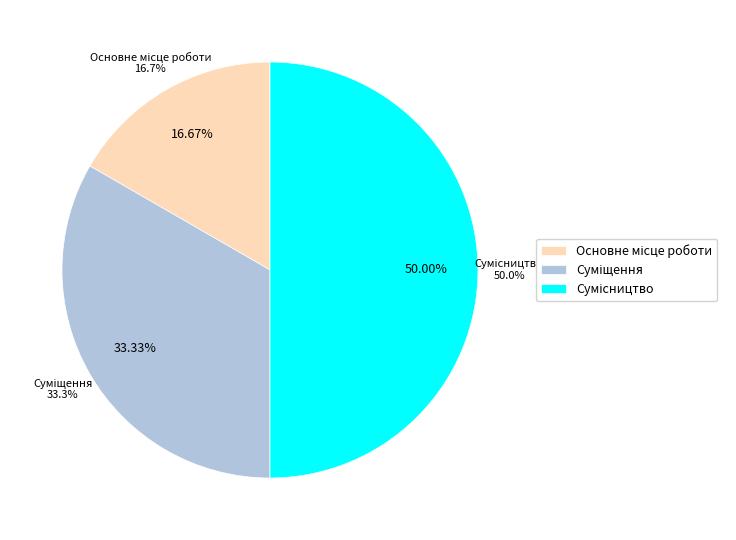

The Сумісництво slice represents 38% of the pie. True or false?

False